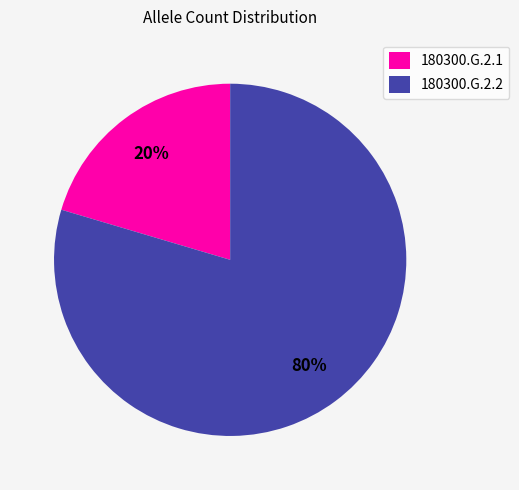

Which has a higher value, 180300.G.2.1 or 180300.G.2.2?

180300.G.2.2